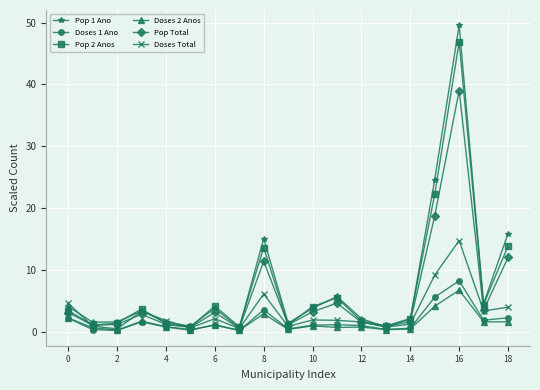

How many data points in Pop 2 Anos are above 3?

10